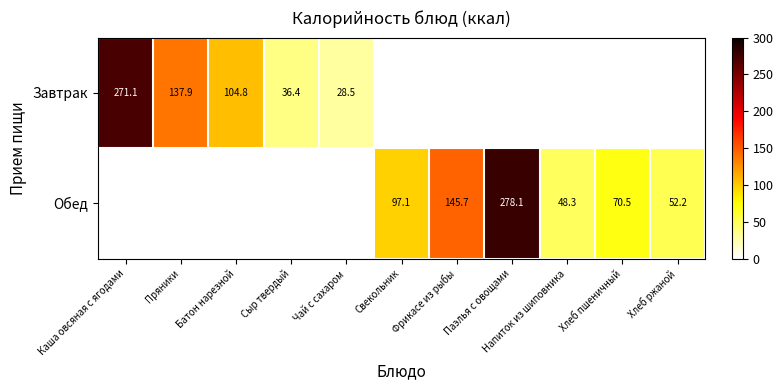

Which series has the widest spread of values?

Завтрак